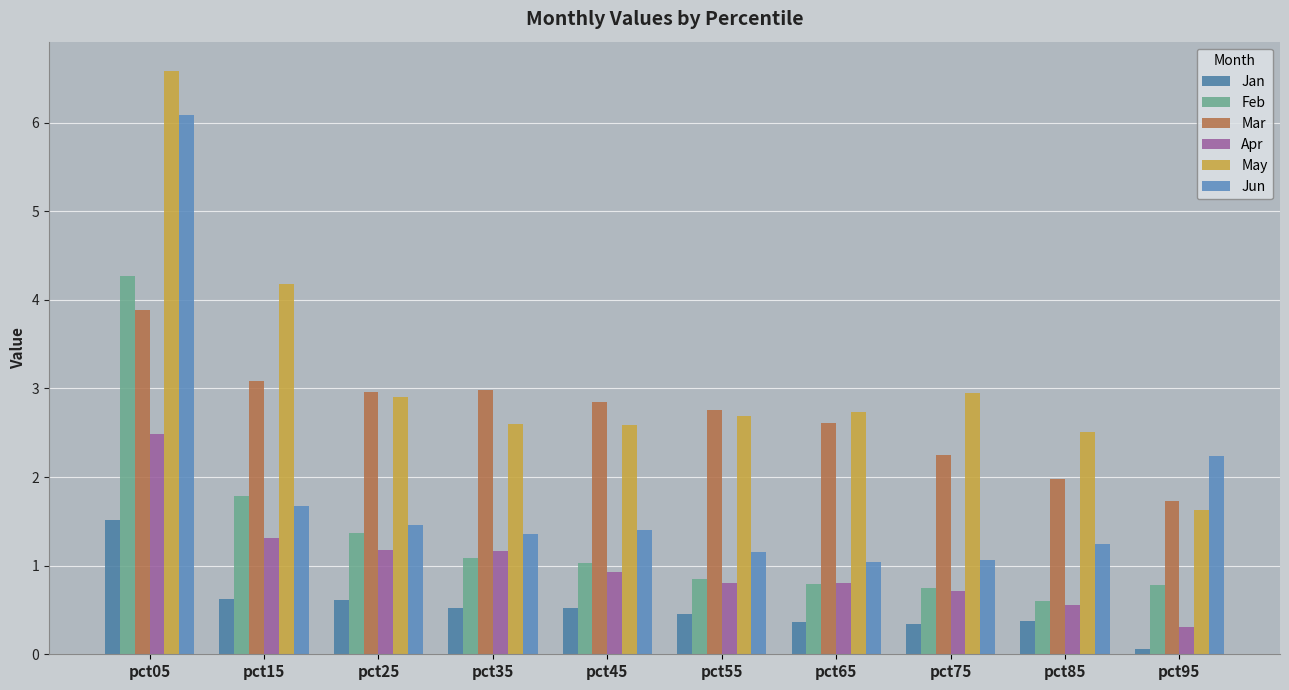

Rank the categories by Jan value from highest to lowest.

pct05, pct15, pct25, pct45, pct35, pct55, pct85, pct65, pct75, pct95